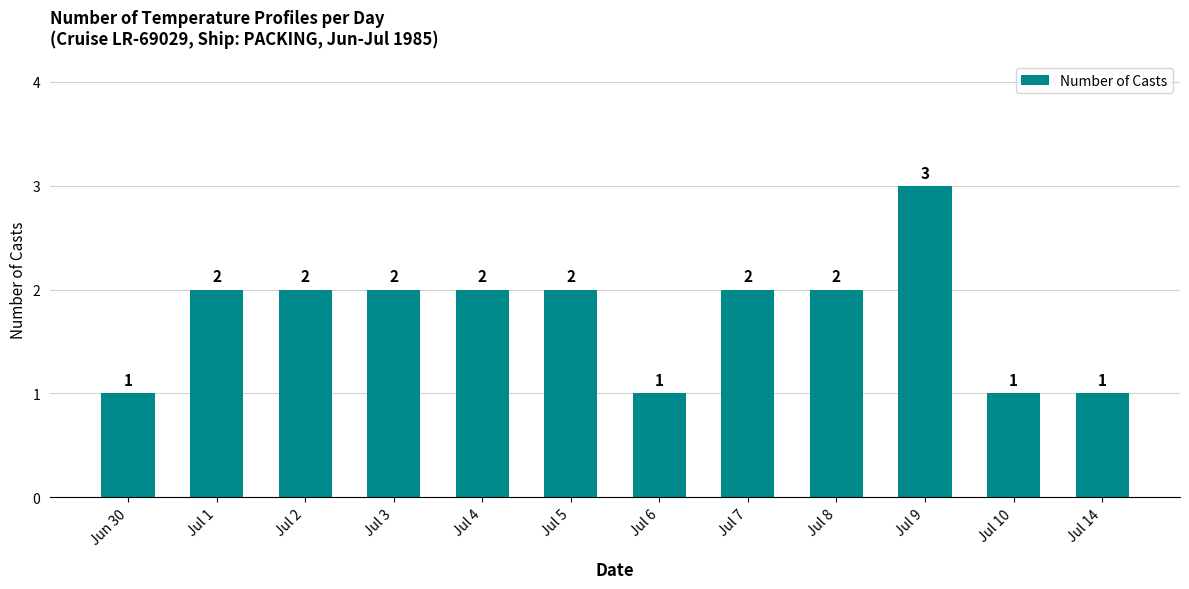

Count the number of data series in this chart.

1